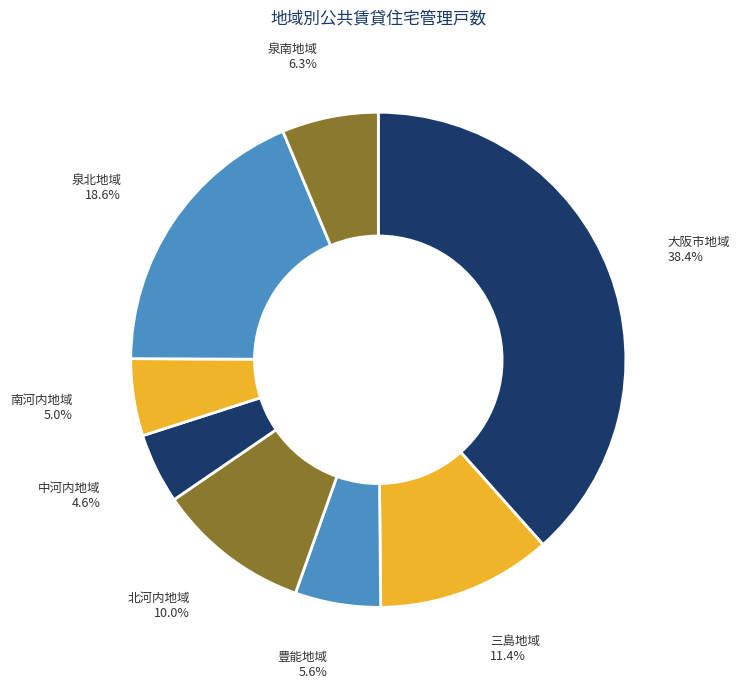

How much of the chart is everything except 泉北地域?

81.4%